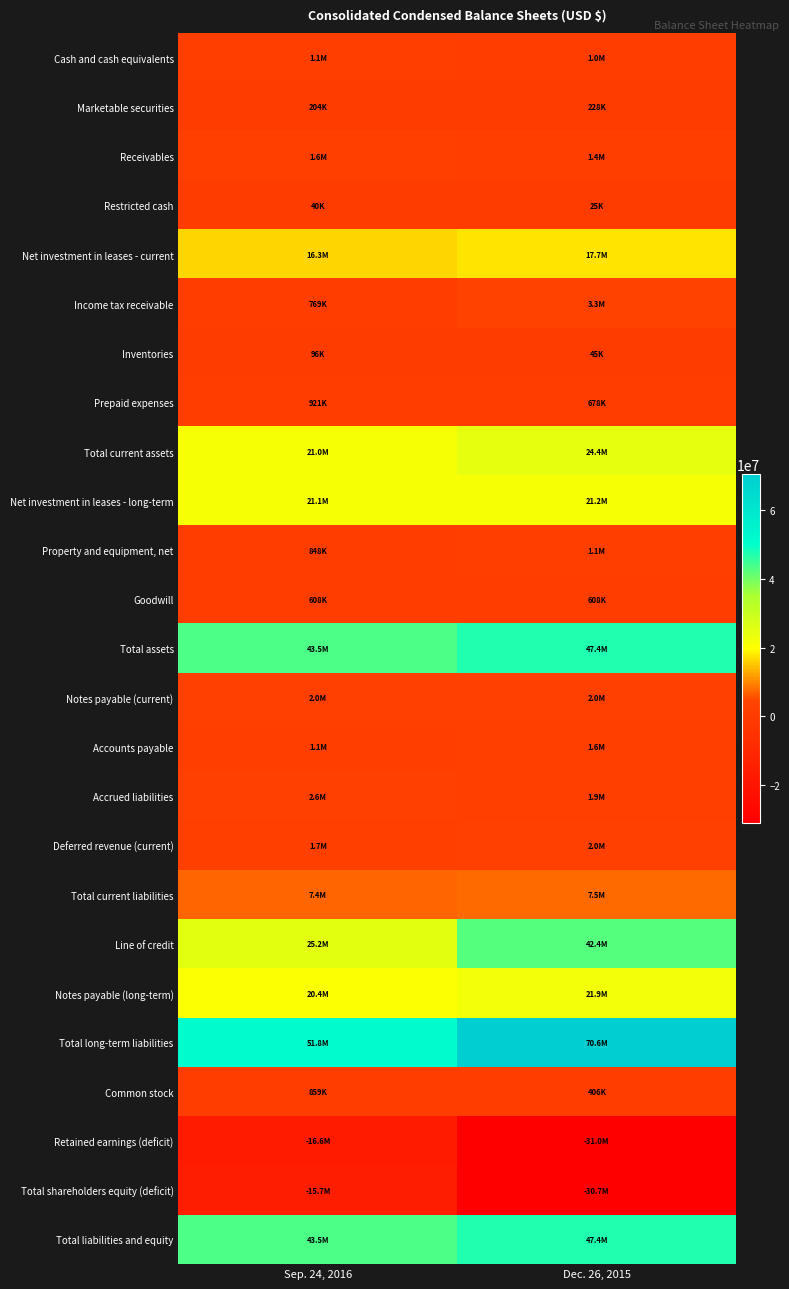

How many distinct data groups are displayed?

25